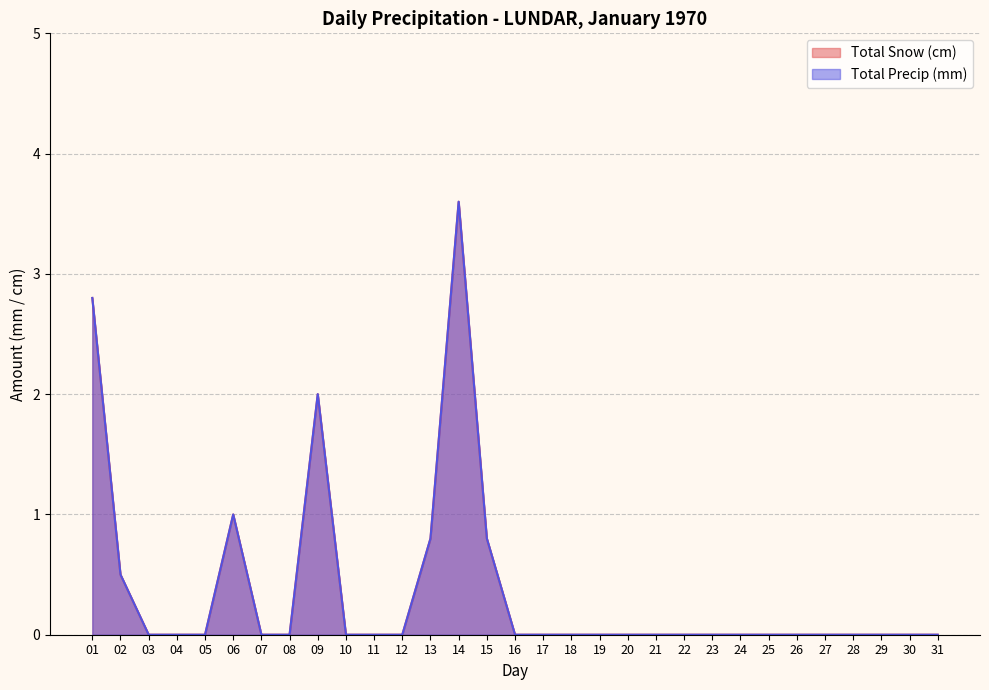

True or false: Total Precip (mm) and Total Snow (cm) intersect in this chart.

False